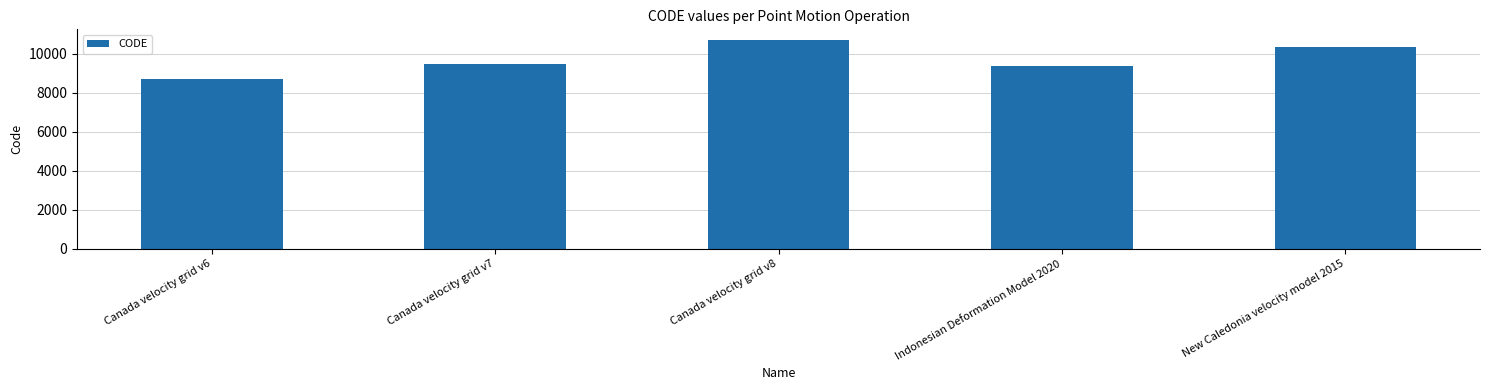

At which category does the chart reach its peak across all series?

Canada velocity grid v8